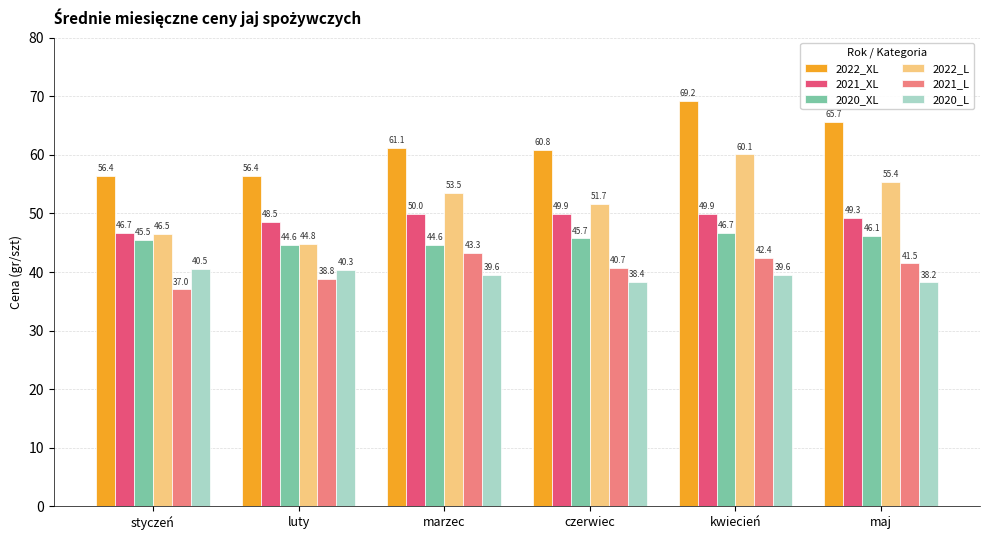

Which series has the largest total across all categories?

2022_XL